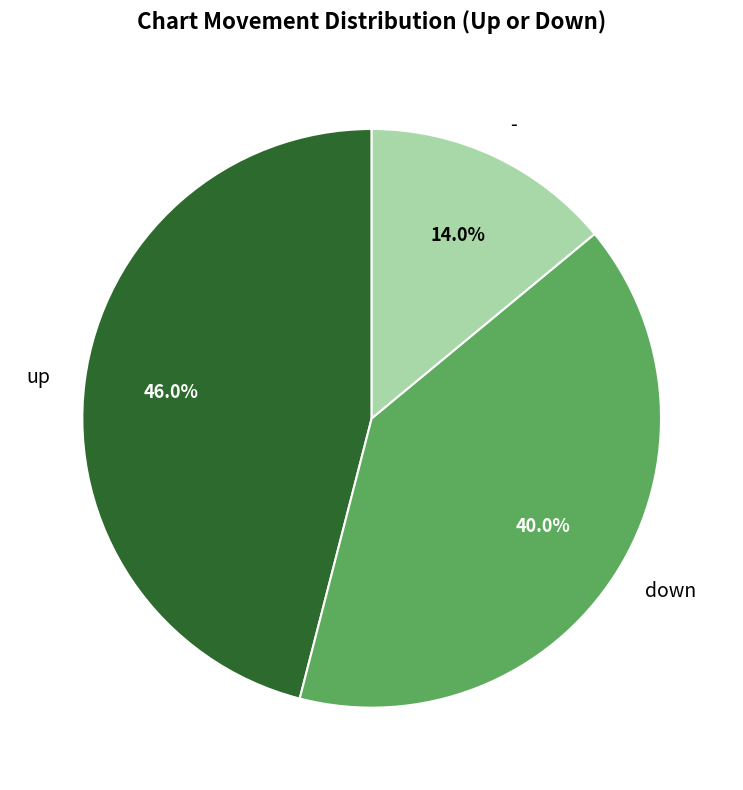

Which has a higher value, - or up?

up